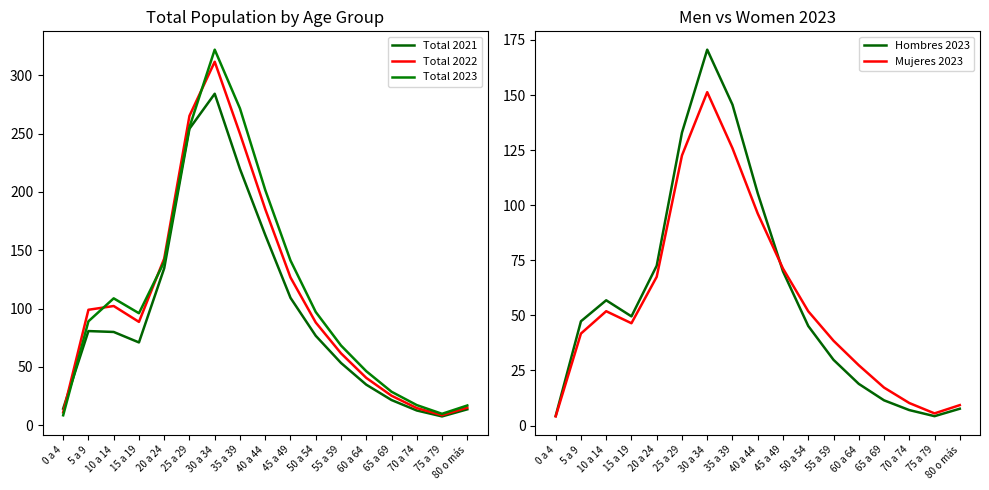

At which label does Hombres 2023 reach its peak?

30 a 34